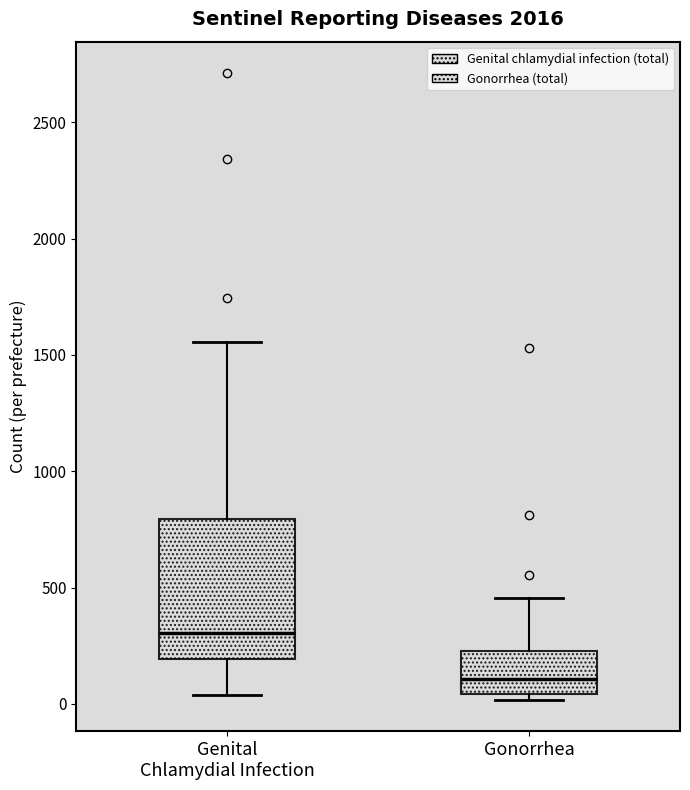

Comparing the boxes themselves (not the whiskers), which one is the tallest?

Genital Chlamydial Infection